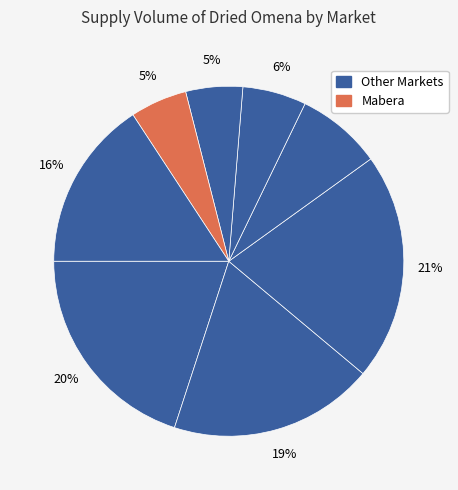

How many slices are in this pie chart?

8